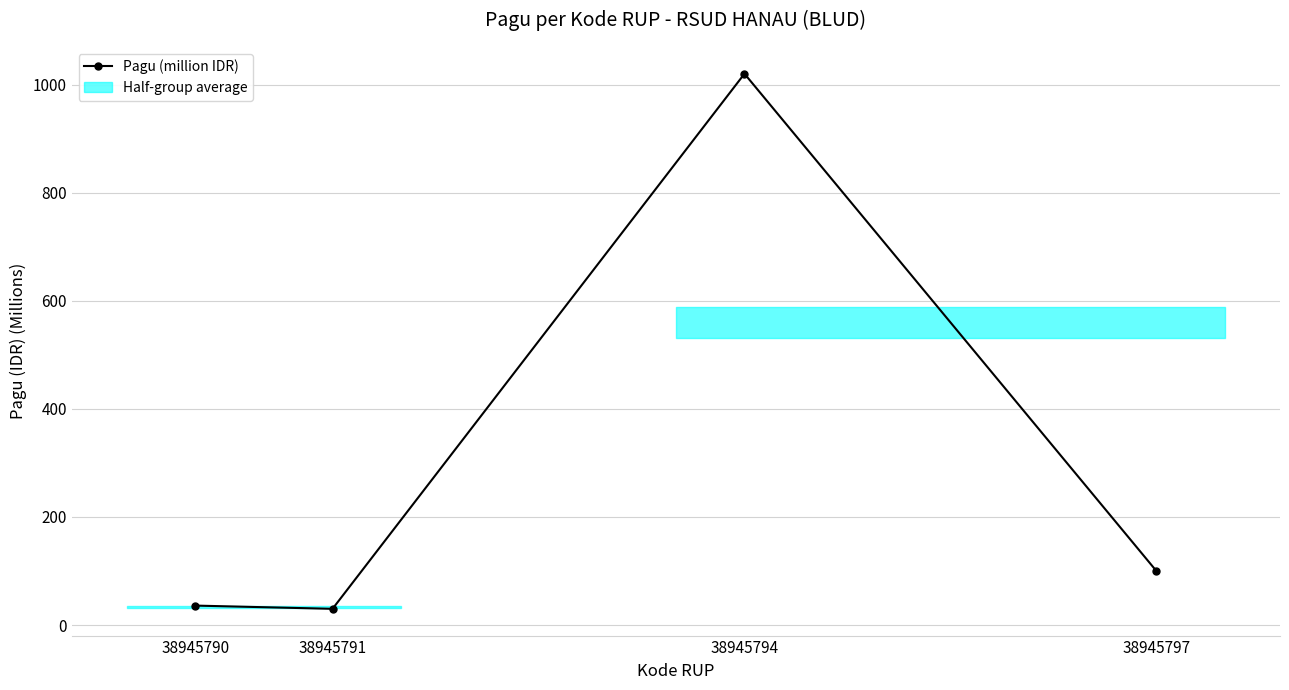

Where is the data nearest to the value 525?

38945797